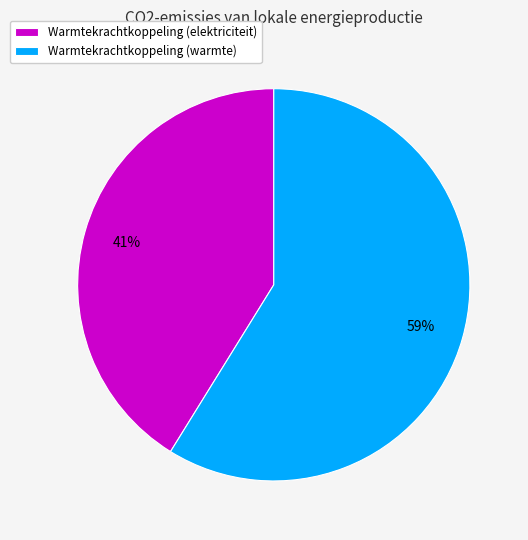

How many segments does this pie chart have?

2